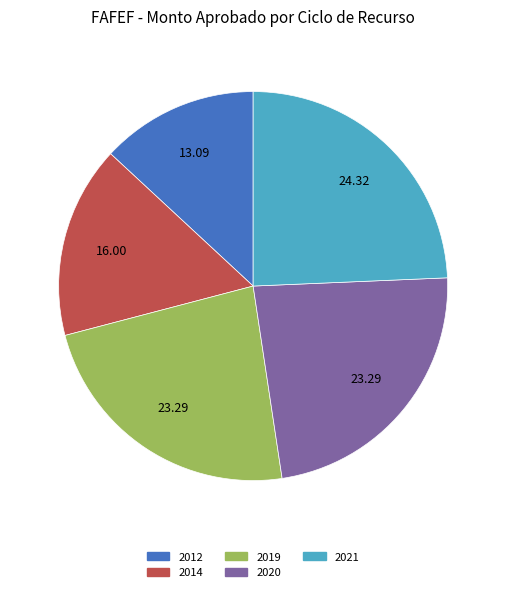

How many segments does this pie chart have?

5